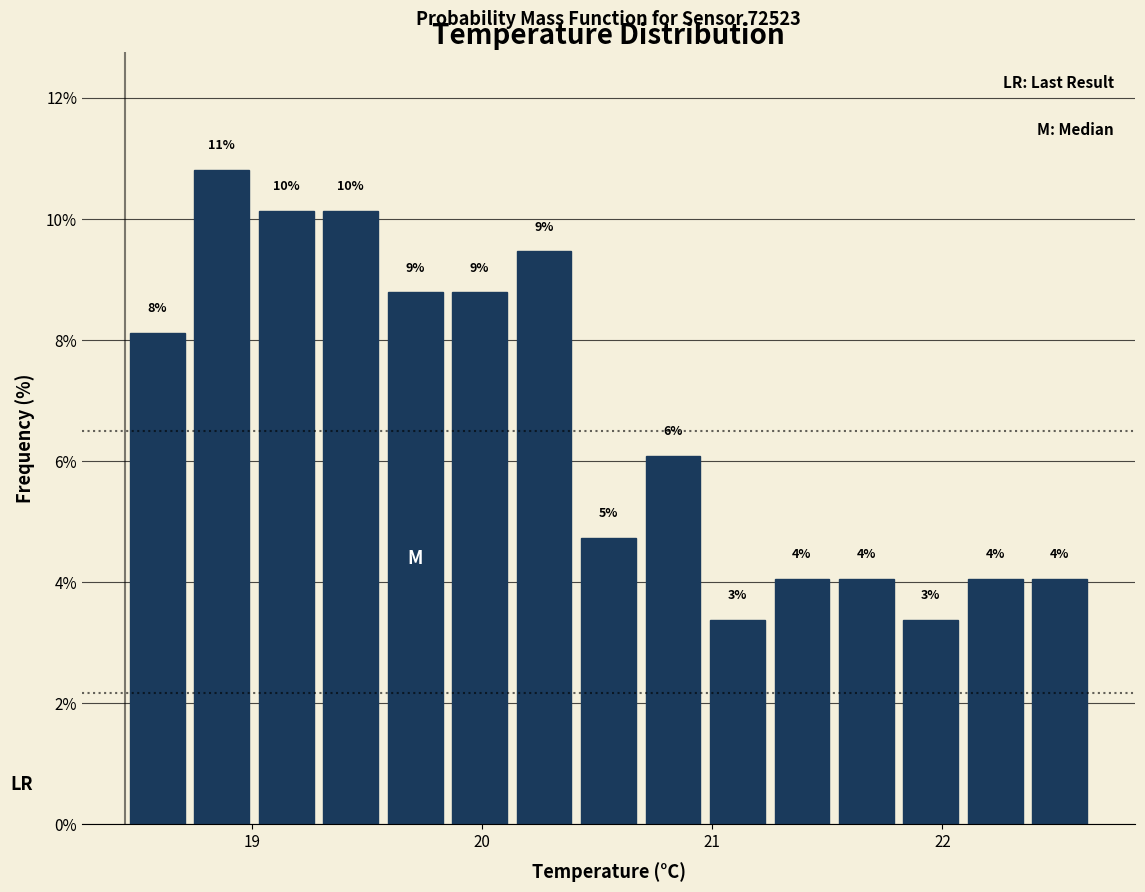

Read against the x-axis, roughly where is the centre of the tallest bar?

18.9